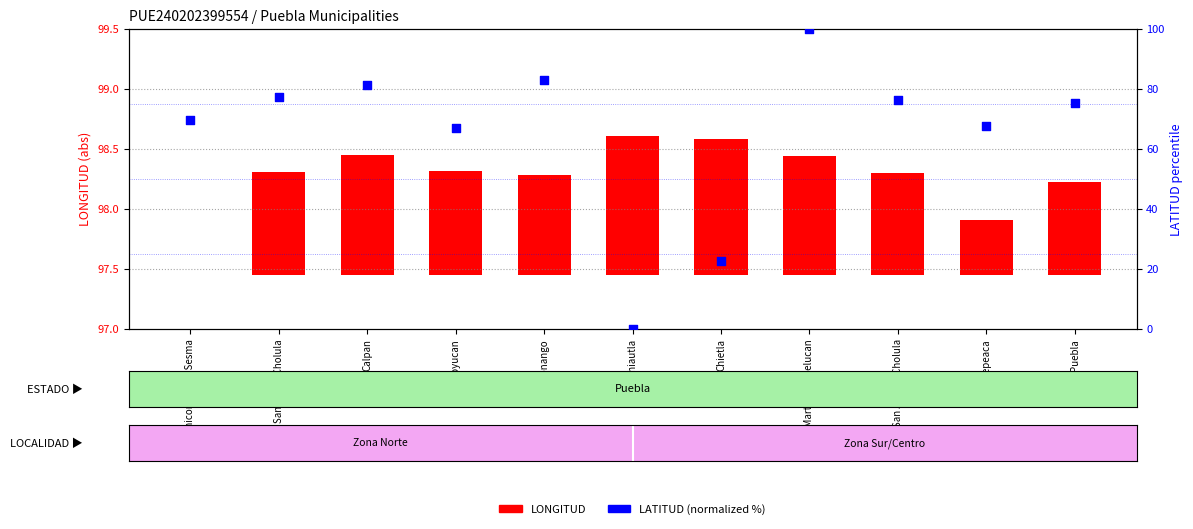

At how many categories does at least one series exceed 80?

3